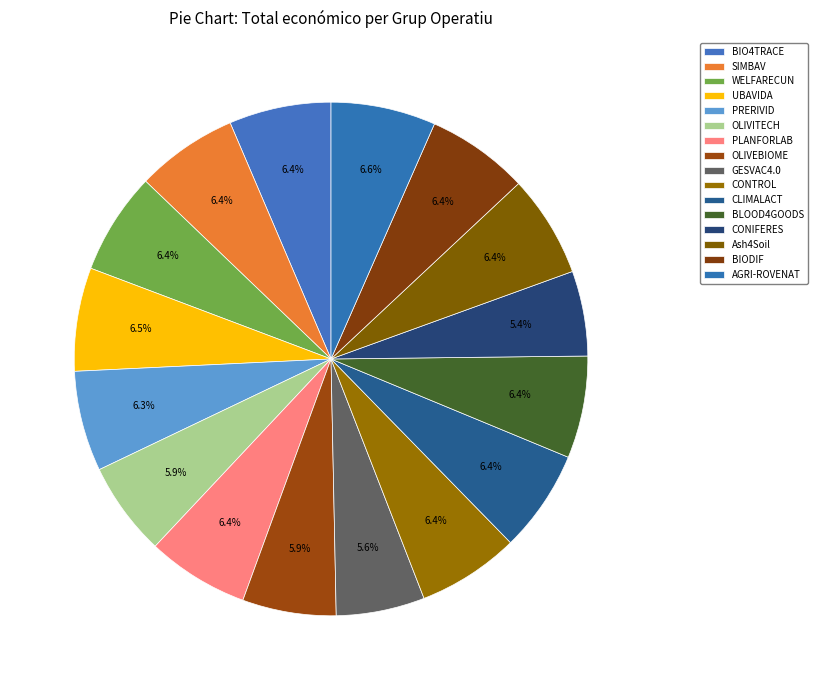

How many segments does this pie chart have?

16